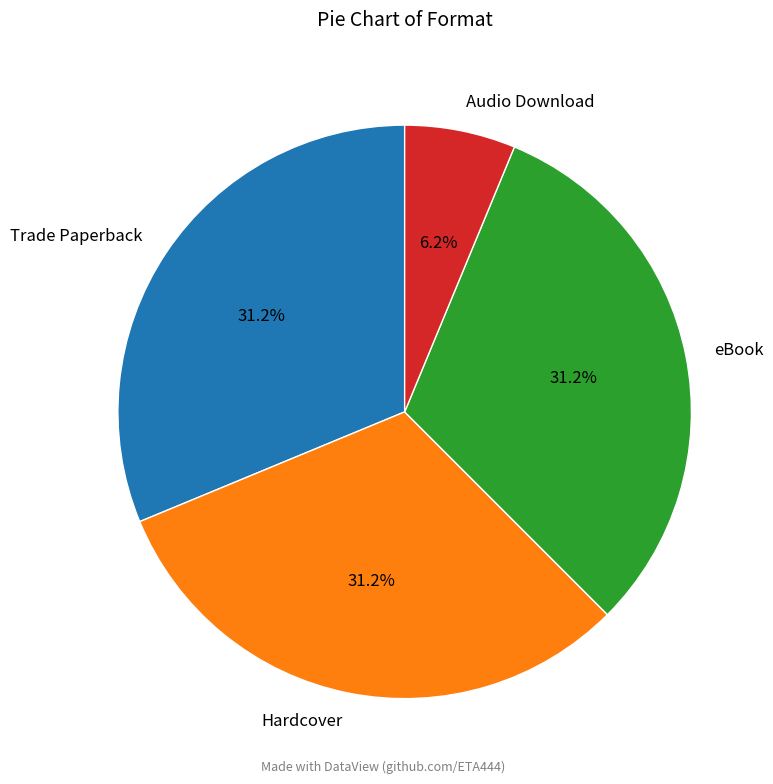

Does any single category account for the majority?

No